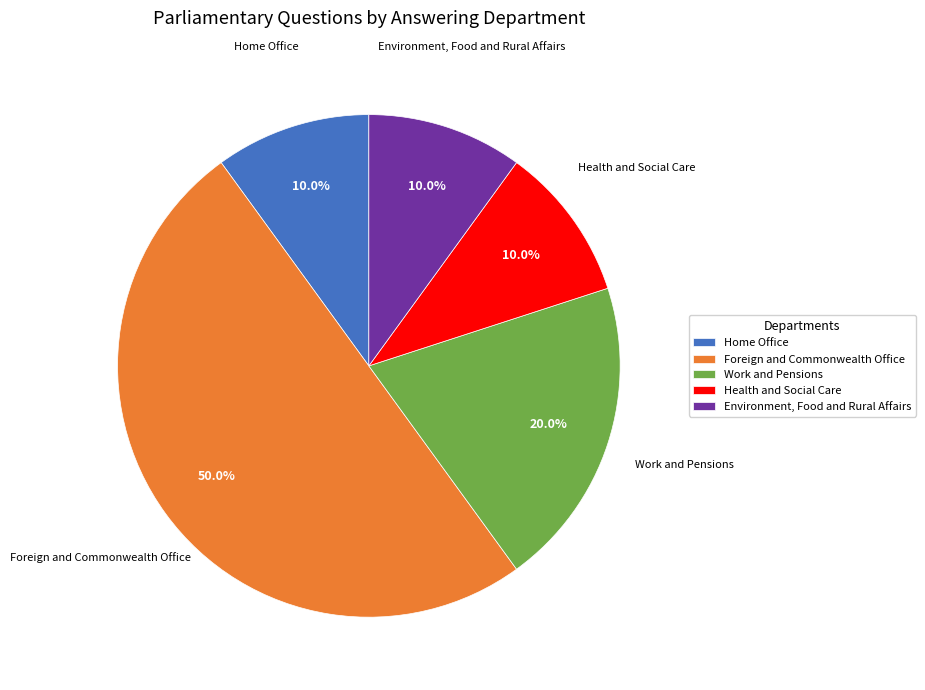

Do Environment, Food and Rural Affairs and Home Office together represent more than half of the pie?

No